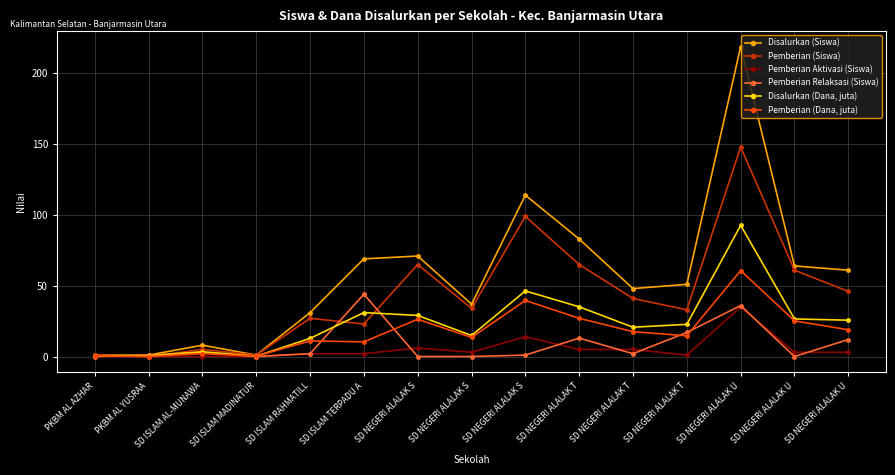

The Pemberian (Dana, juta) series shows 17.5 at SD ISLAM TERPADU A. True or false?

False